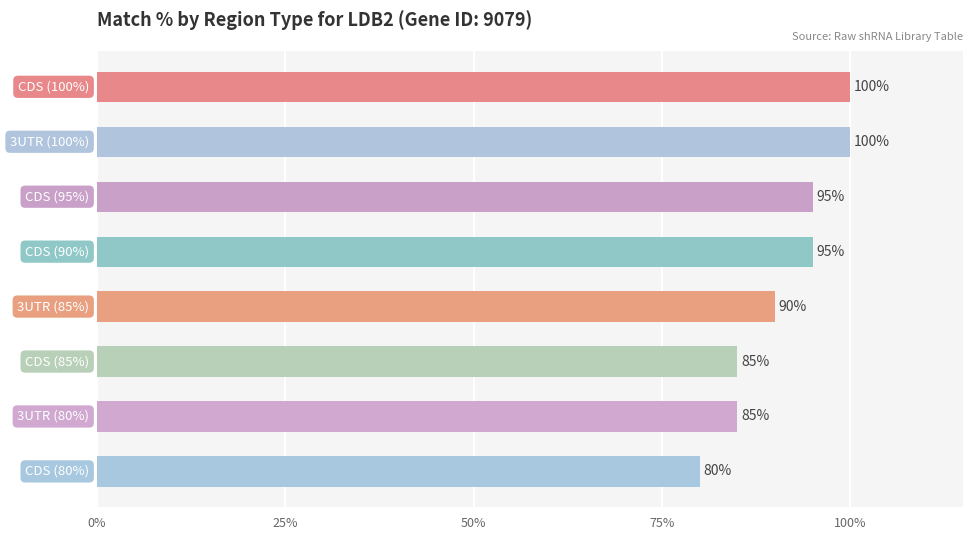

What is the difference between the maximum and minimum values?

20